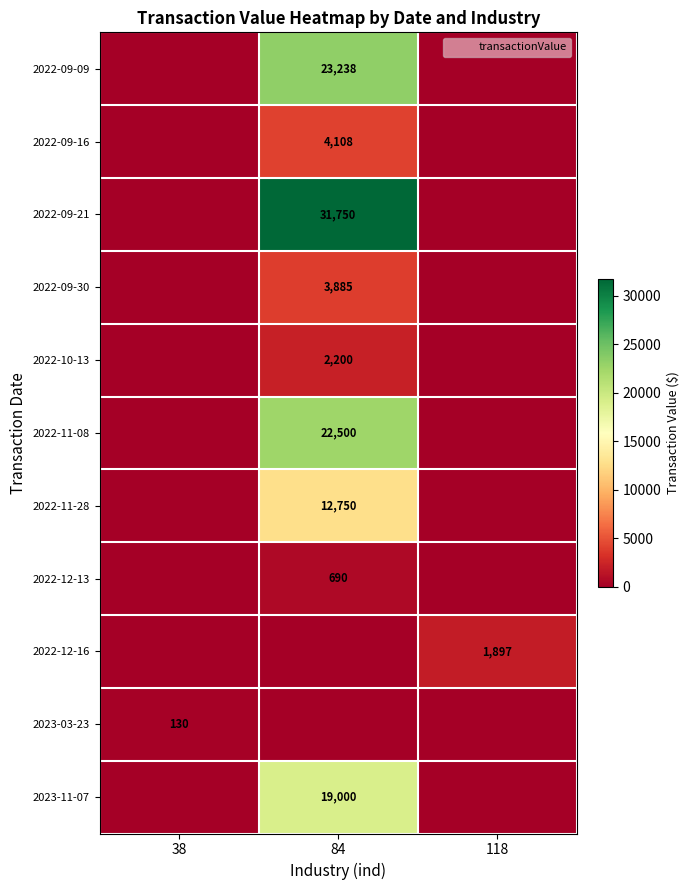

List the series in order of their peak value, highest first.

2022-09-21, 2022-09-09, 2022-11-08, 2023-11-07, 2022-11-28, 2022-09-16, 2022-09-30, 2022-10-13, 2022-12-16, 2022-12-13, 2023-03-23